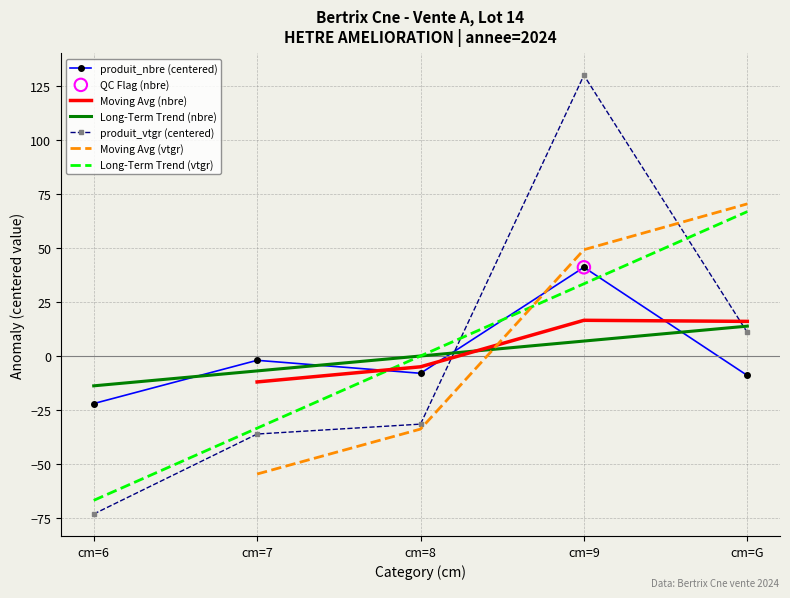

Which series has the widest spread of Y values?

produit_vtgr (centered)